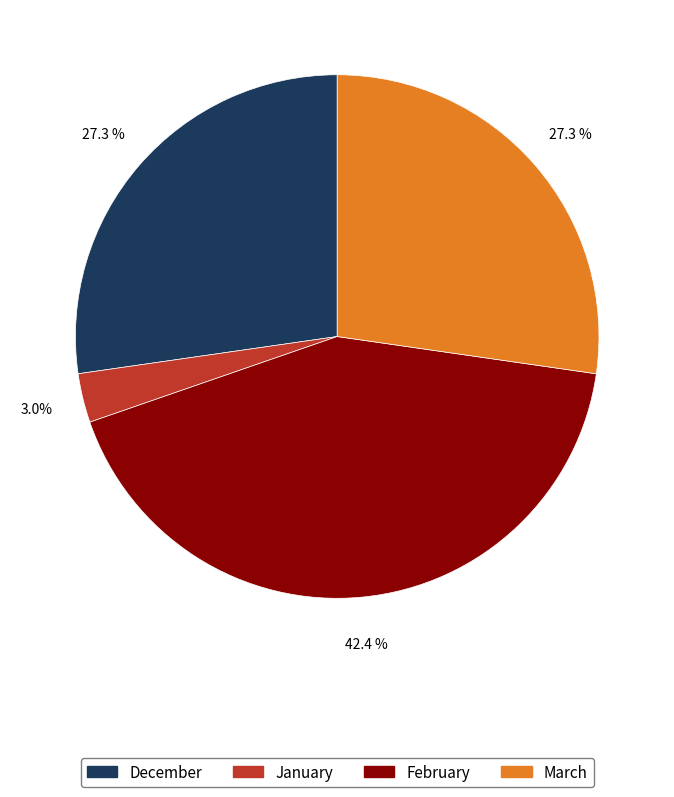

Which slice is the smallest?

January